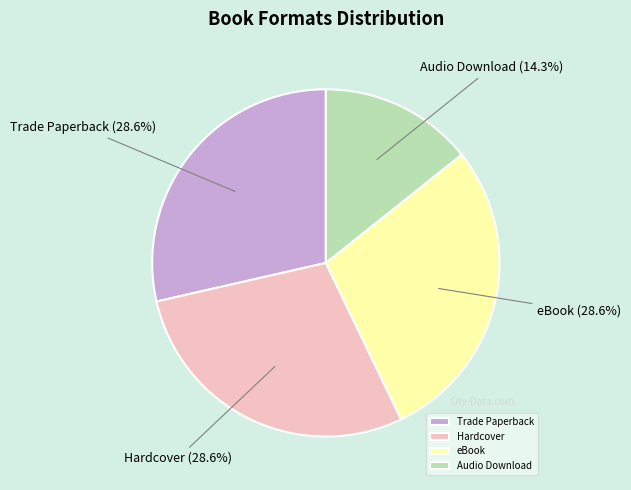

To the nearest percent, what percentage of the pie is Hardcover?

29%